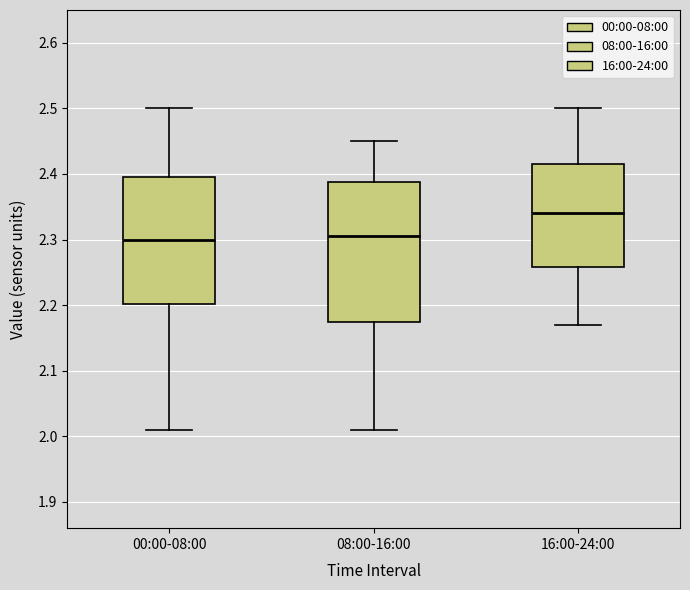

Which box is the tallest, from its lower edge to its upper edge?

08:00-16:00